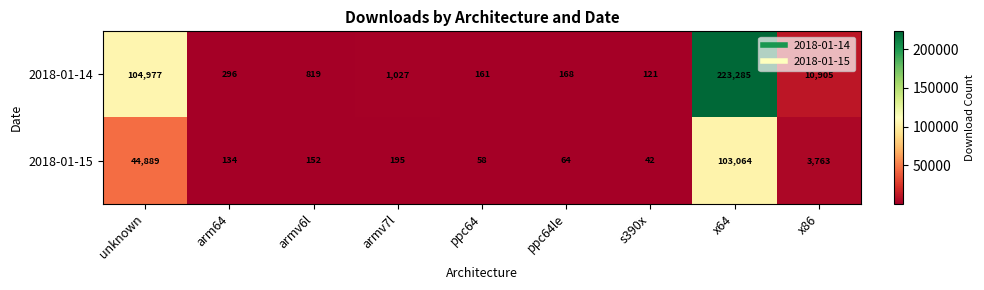

Between armv7l and x64, which series saw the biggest shift?

2018-01-14